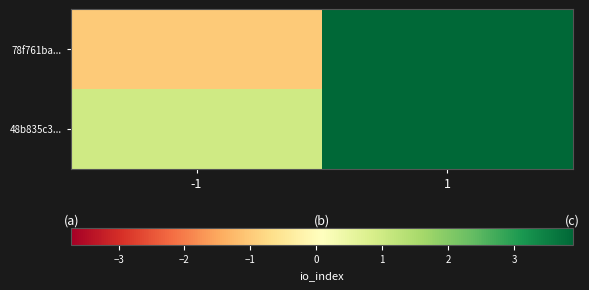

What is the maximum value shown in the chart?

184